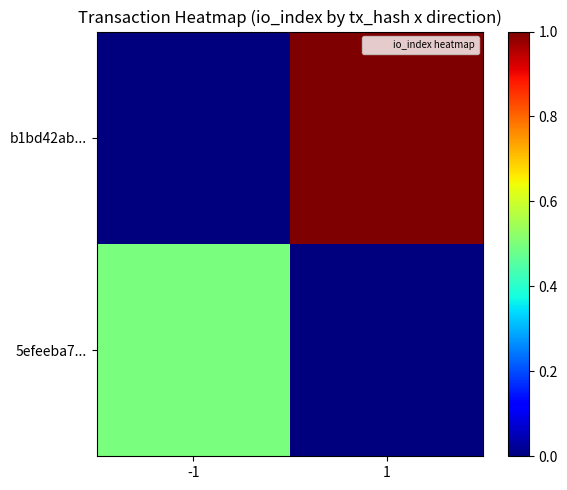

At how many categories does at least one series exceed 0?

2